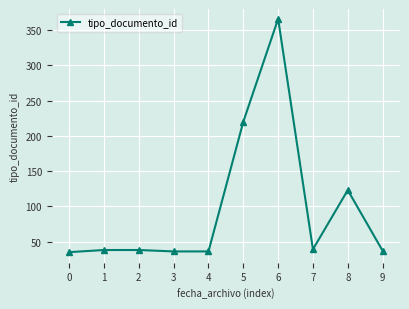

Count the number of categories in the chart.

10